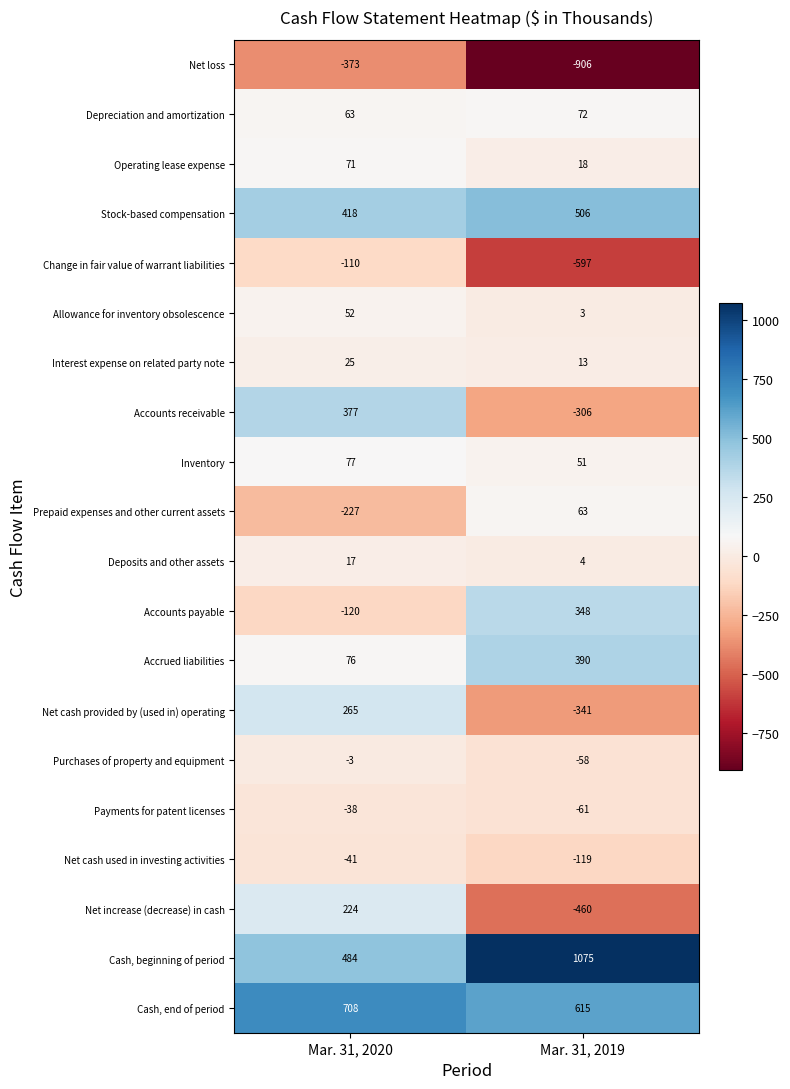

Which series has the widest spread of values?

Net increase (decrease) in cash